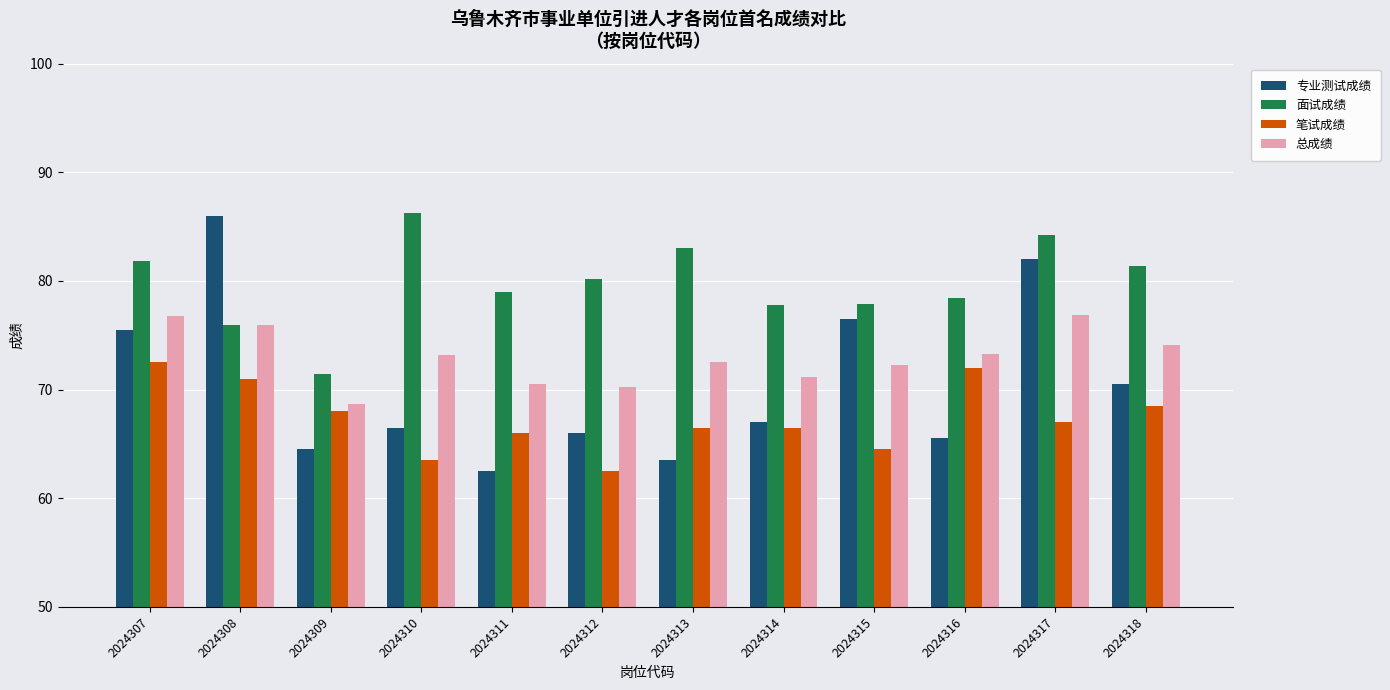

Which category has the lowest value in the 总成绩 series?

2024309